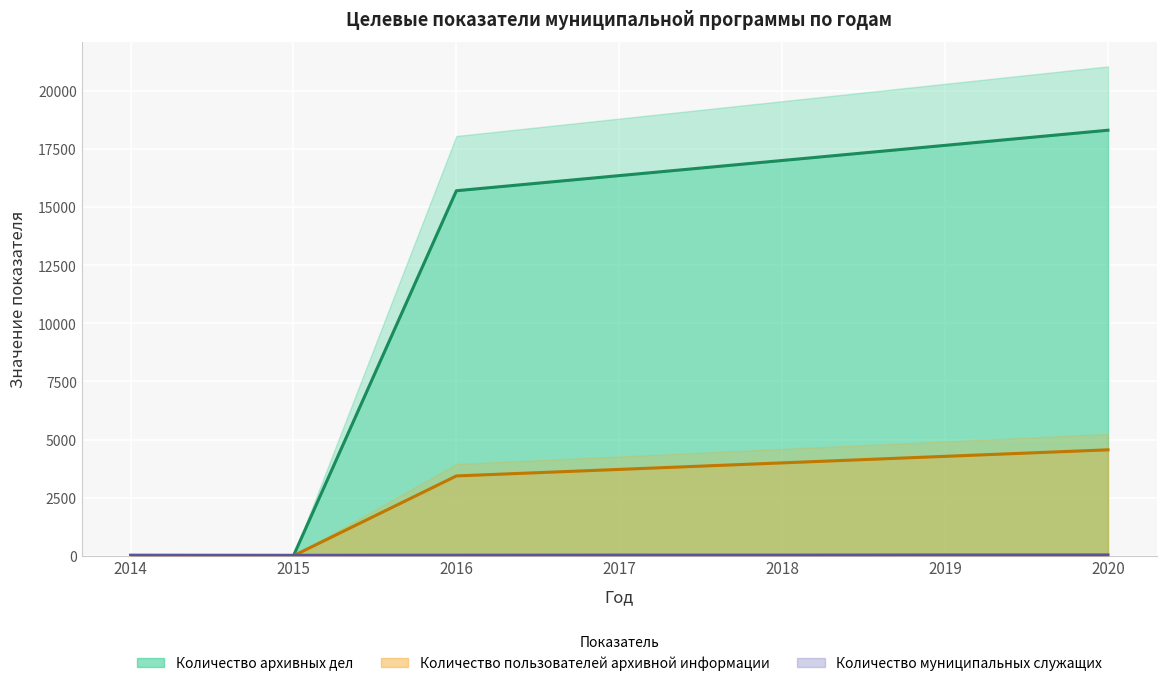

At which label does Количество пользователей архивной информации first exceed 3715?

2018